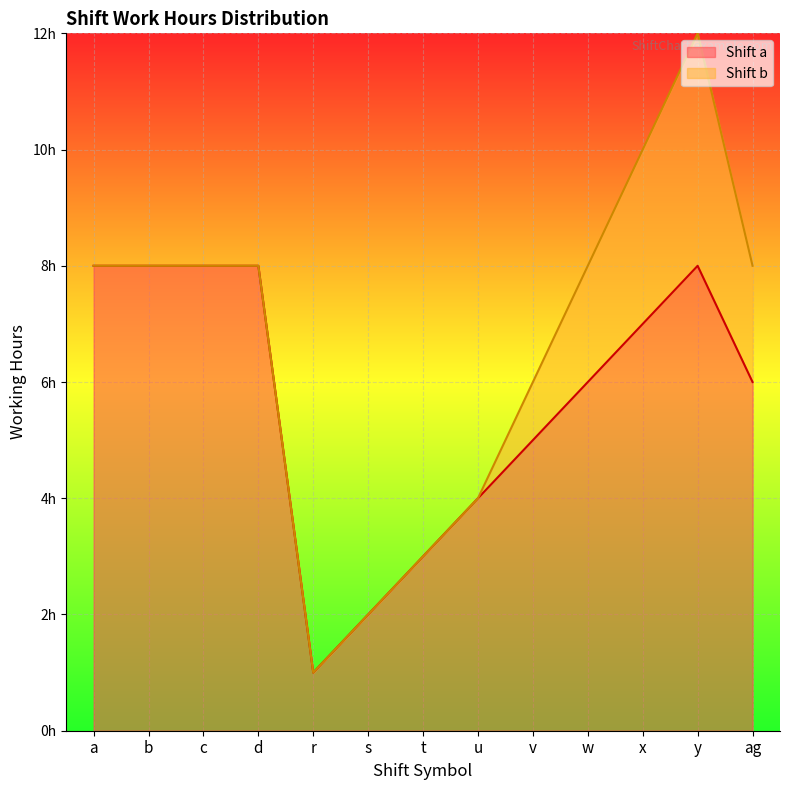

At which label does the data first exceed 6?

a